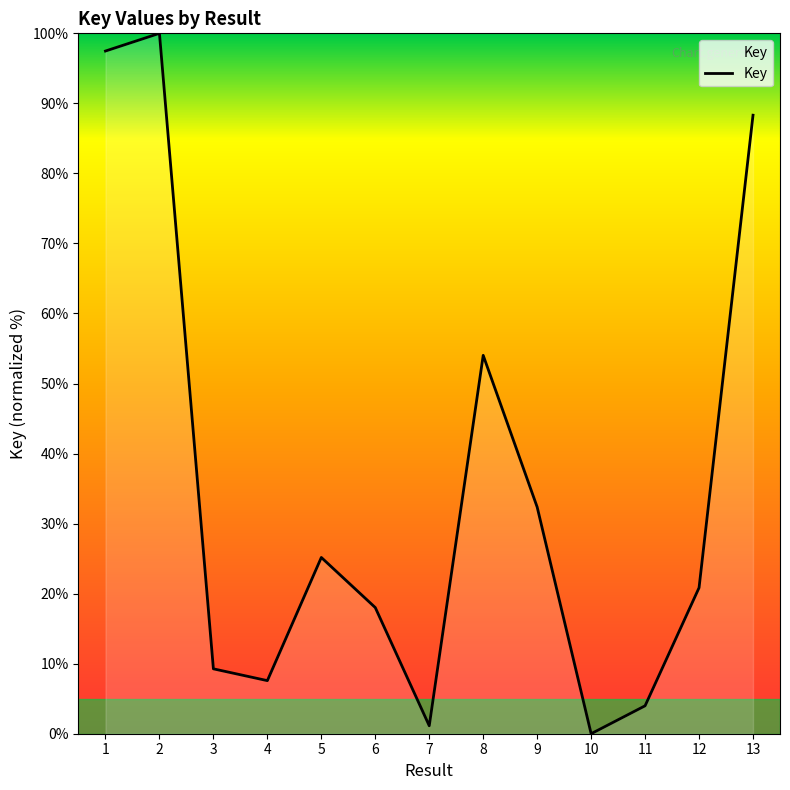

What is the sum of all values?

458.2